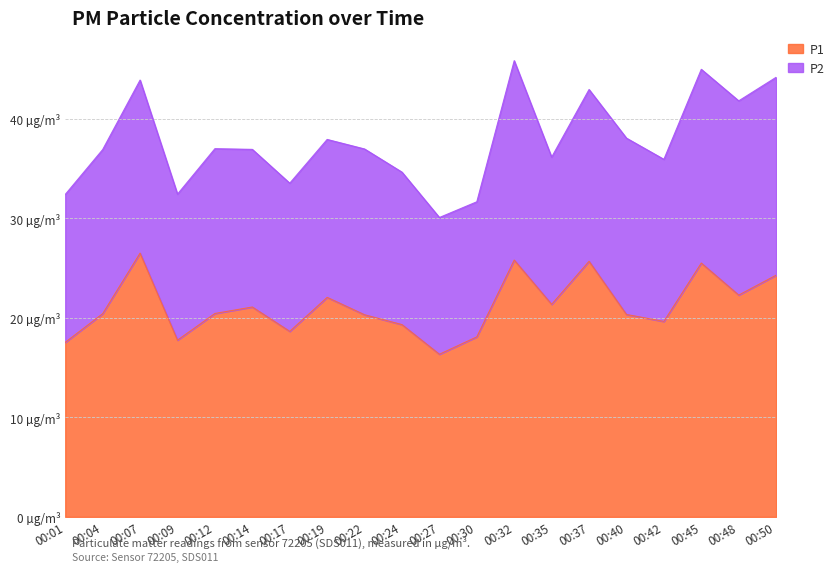

What is the difference between the maximum and minimum values?

10.2